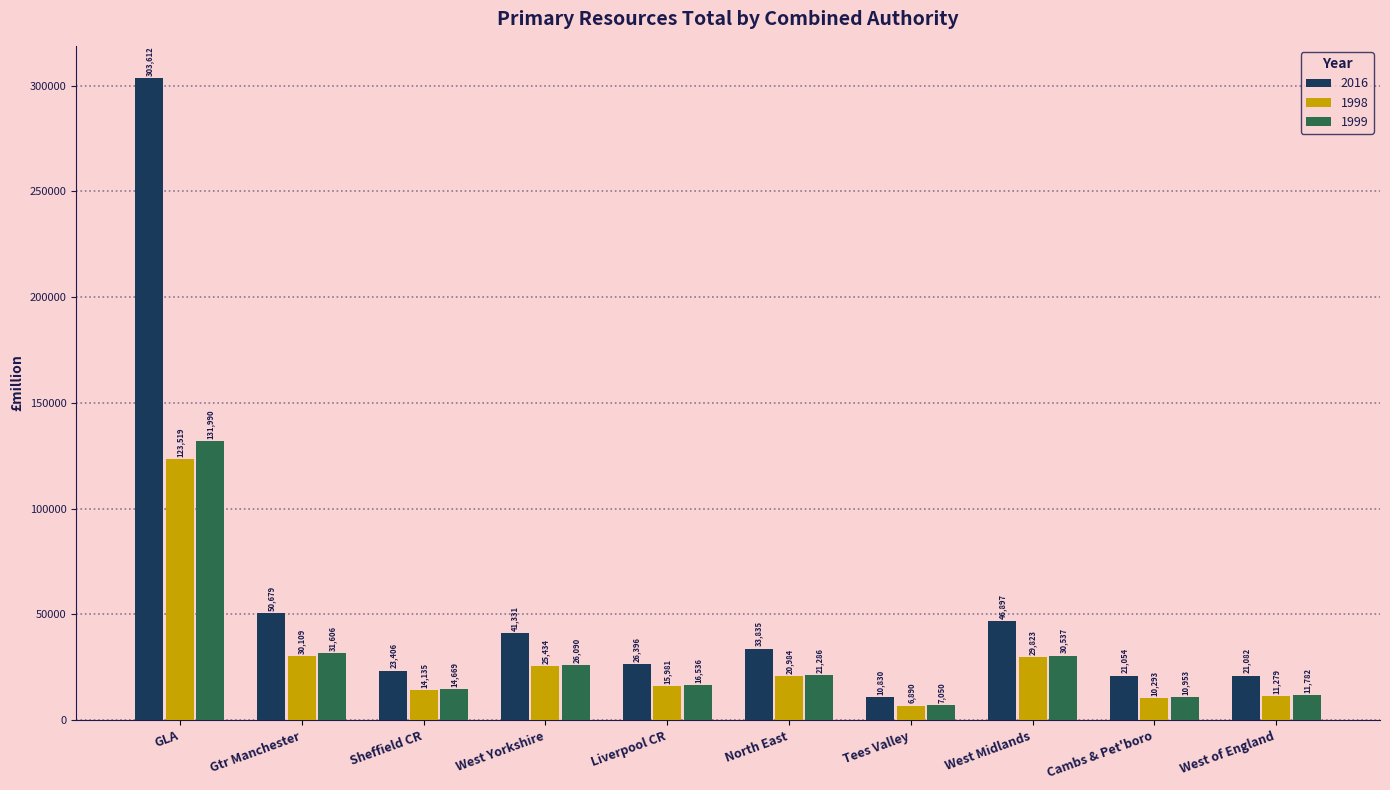

What is the label of the 3rd bar from the left?

Sheffield CR